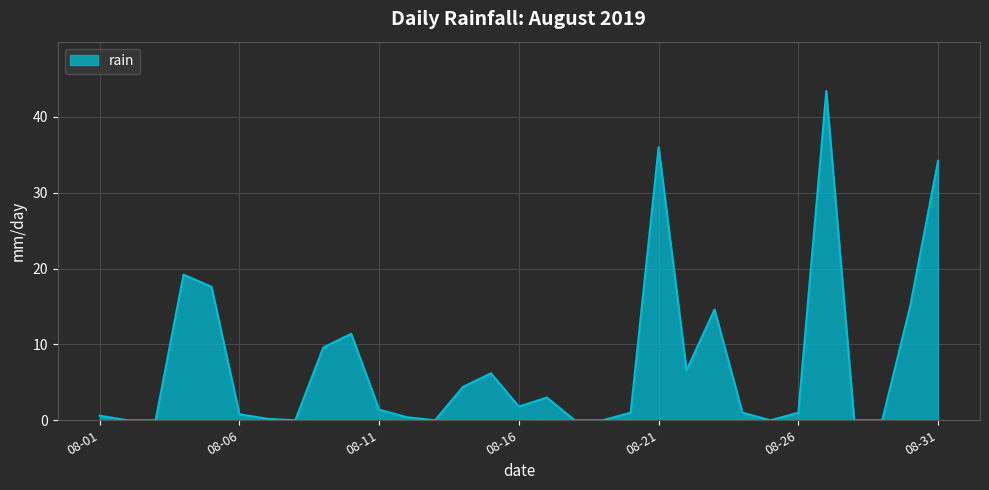

What is the maximum value shown in the chart?

43.4